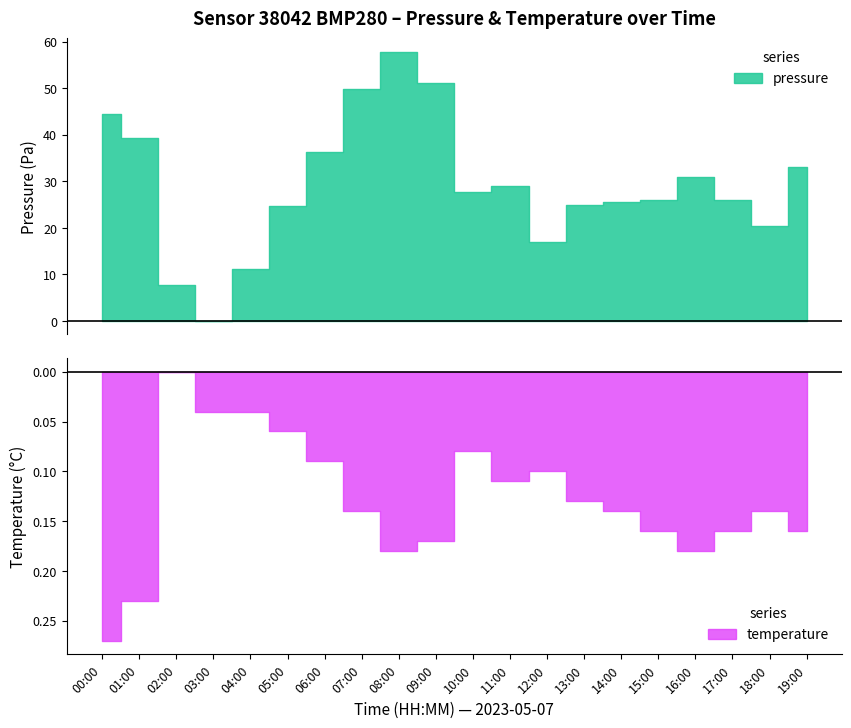

How many lines are shown in the chart?

2